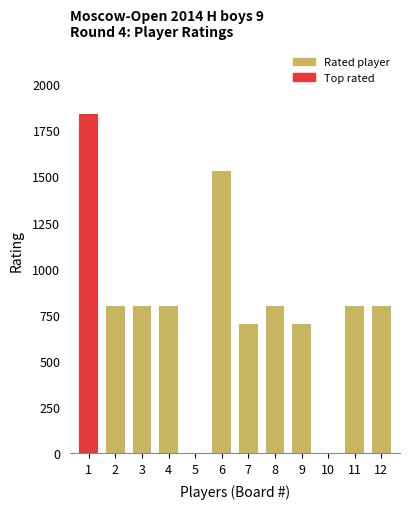

The value at 1 is 1836. True or false?

True